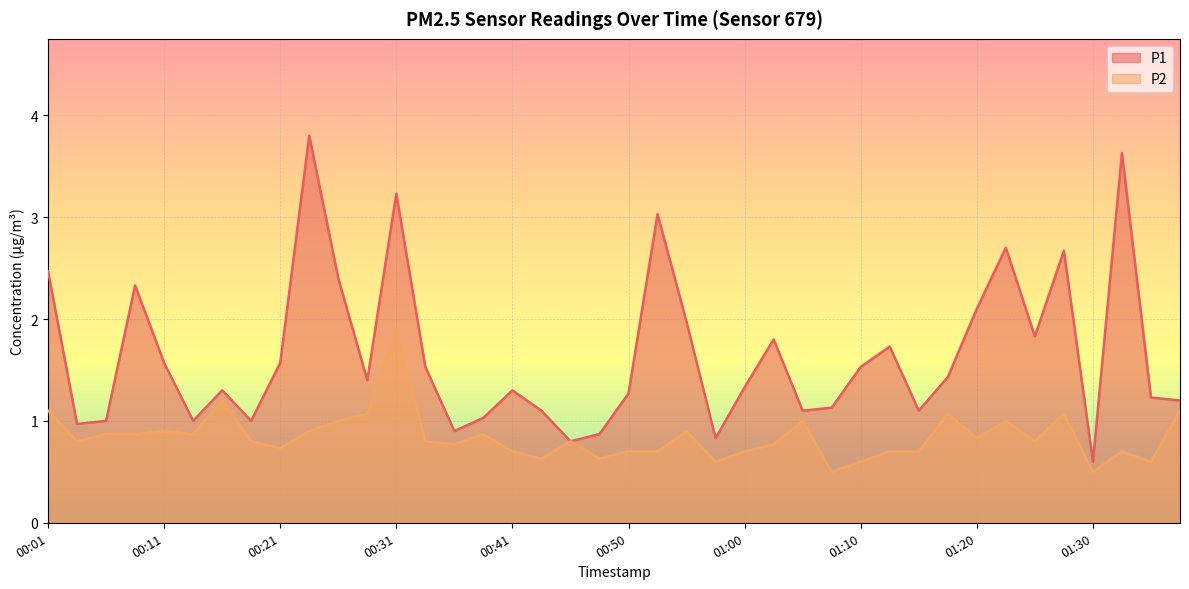

At which category does P1 reach its first local peak?

00:09